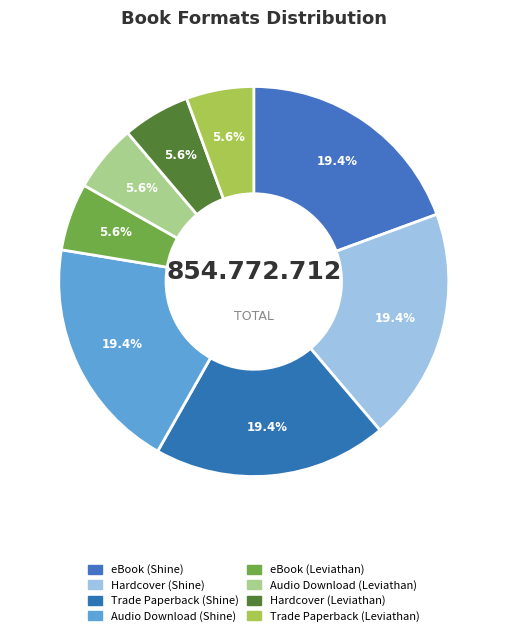

To the nearest percent, what is the combined percentage of Trade Paperback (Leviathan) and Hardcover (Shine)?

25%